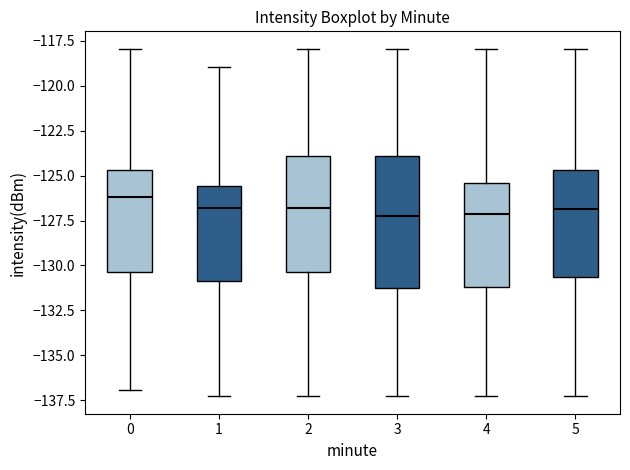

Reading left to right, transcribe this box plot: for each box, give where its median line is, the range the box spans, and where its two whiskers end, as read against the y-axis. The values are not printed on the chart, so give them approximately, as read against the axis.

0: median -126.0, box -130.5 to -124.5, whiskers -137.0 to -118.0
1: median -127.0, box -131.0 to -125.5, whiskers -137.5 to -119.0
2: median -127.0, box -130.5 to -124.0, whiskers -137.5 to -118.0
3: median -127.0, box -131.0 to -124.0, whiskers -137.5 to -118.0
4: median -127.0, box -131.0 to -125.5, whiskers -137.5 to -118.0
5: median -127.0, box -130.5 to -124.5, whiskers -137.5 to -118.0